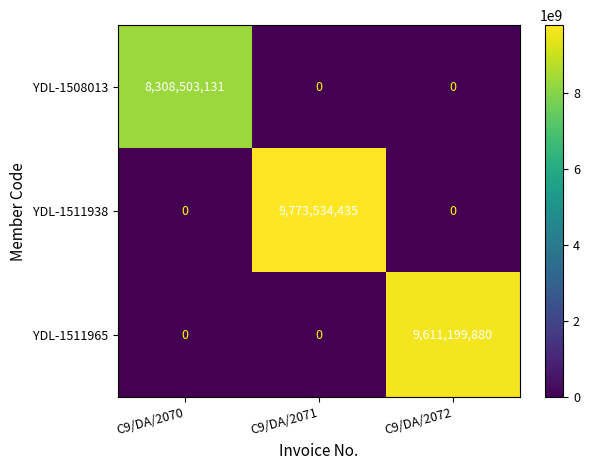

Which series has the widest spread of values?

YDL-1511938